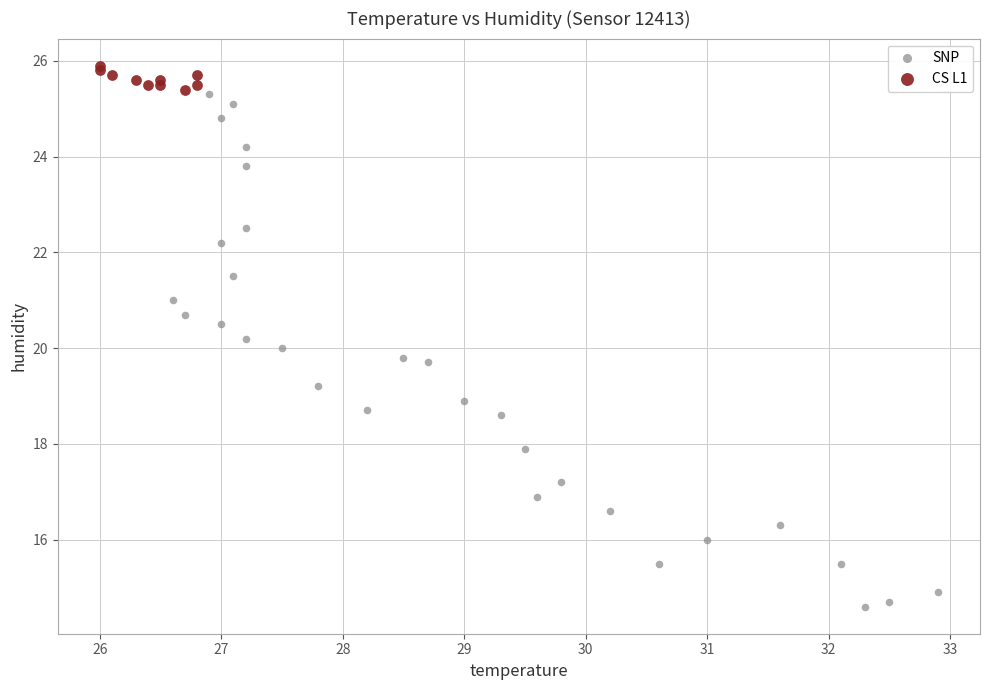

Which series reaches the maximum Y coordinate?

CS L1